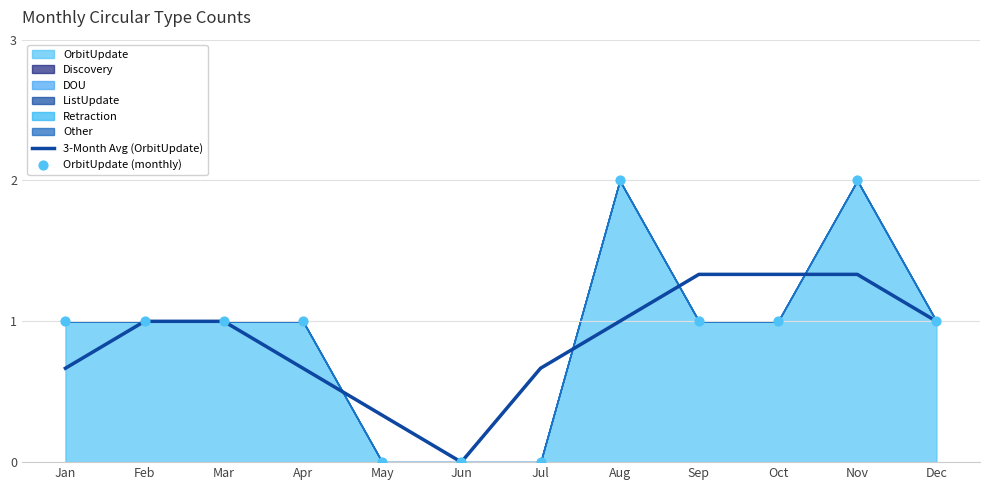

Is the value of OrbitUpdate (monthly) at Apr greater than the value of 3-Month Avg (OrbitUpdate) at Mar?

No